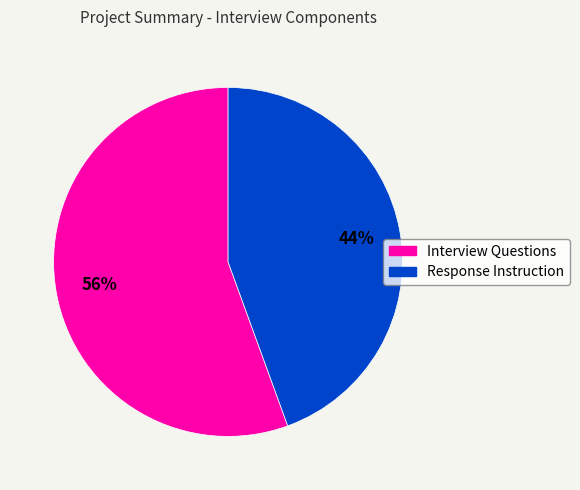

To the nearest percent, what is the combined percentage of Response Instruction and Interview Questions?

100%